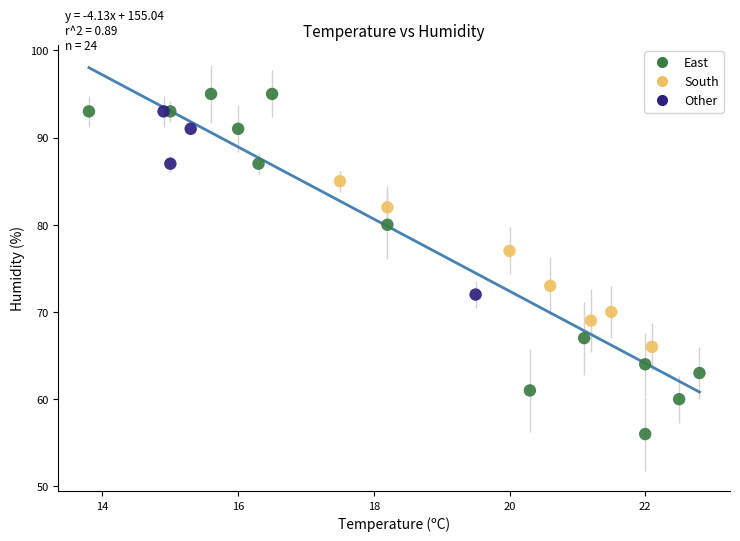

Which series contains the lowest Y value?

East